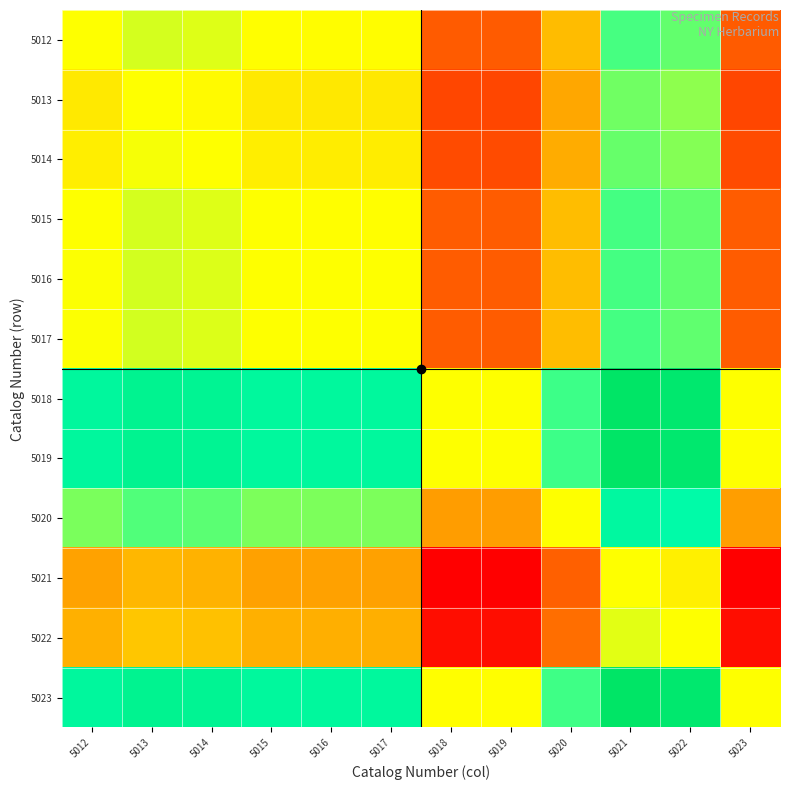

What is the difference between the highest and lowest values at 5021?

17319